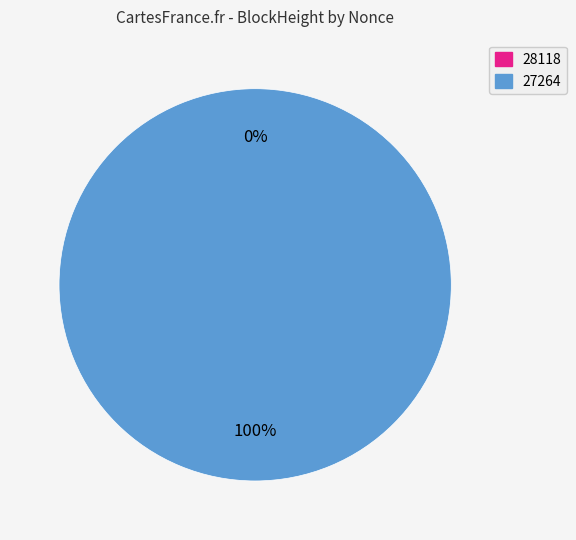

Does any single category account for the majority?

Yes